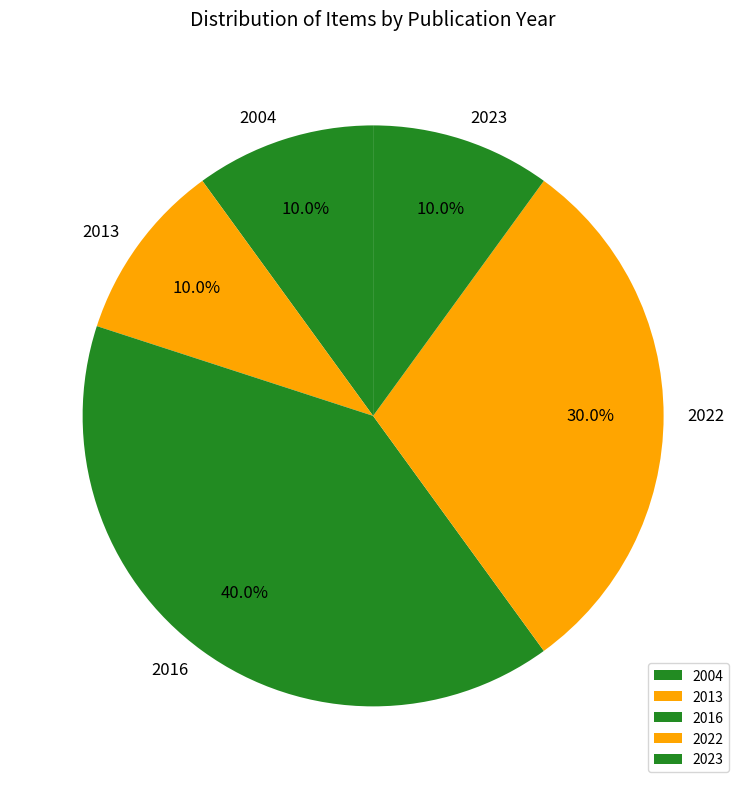

Which category has the biggest portion of the pie?

2016